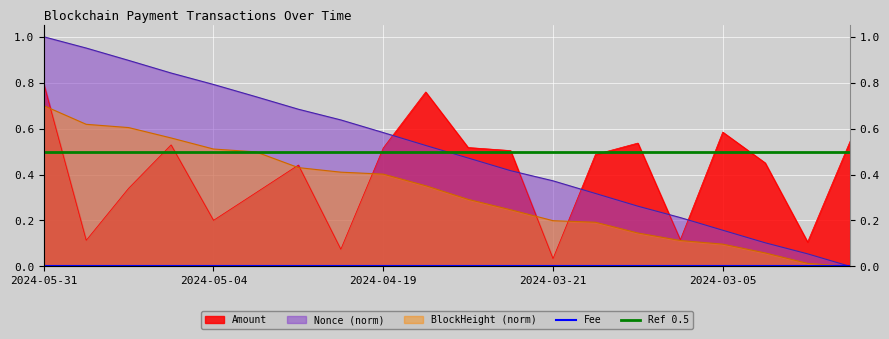

Read the Nonce_scaled value at 2024-05-18.

0.9